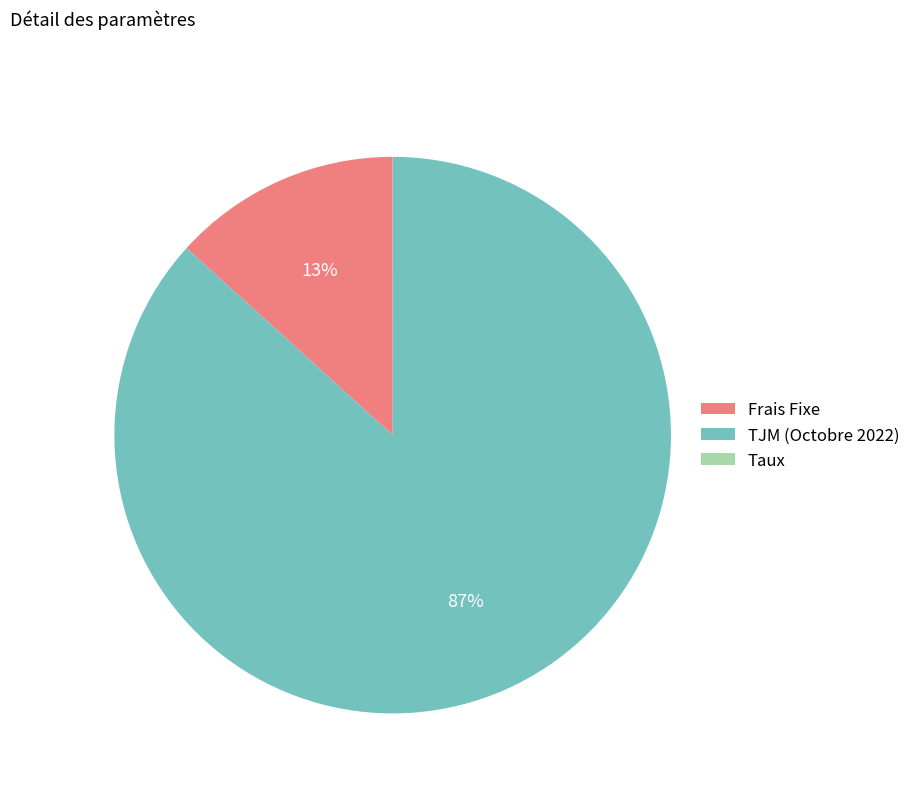

What is the largest slice in the pie chart?

TJM (Octobre 2022)